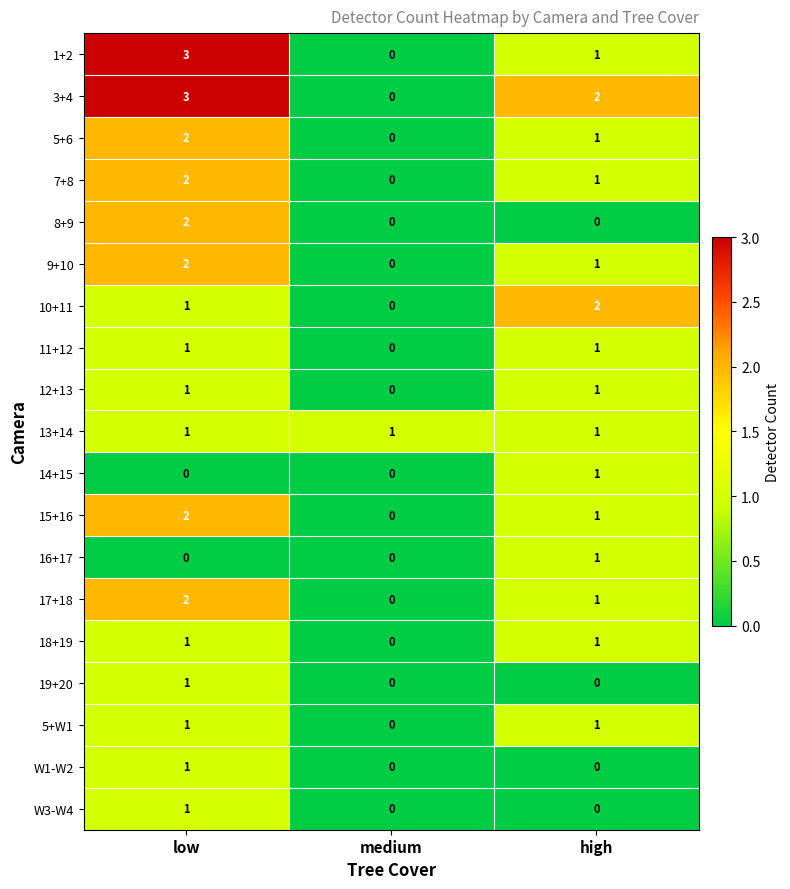

What is the total value across all series at low?

27